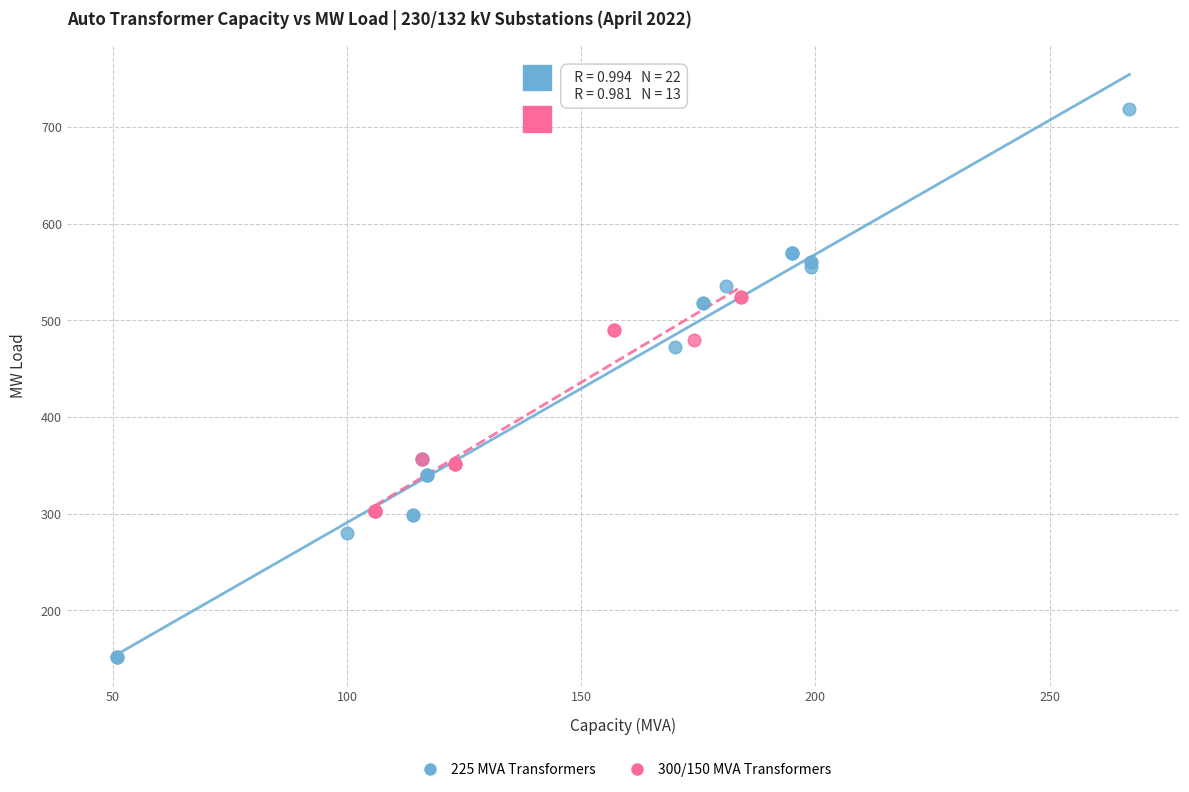

Which series reaches the minimum Y coordinate?

225 MVA Transformers